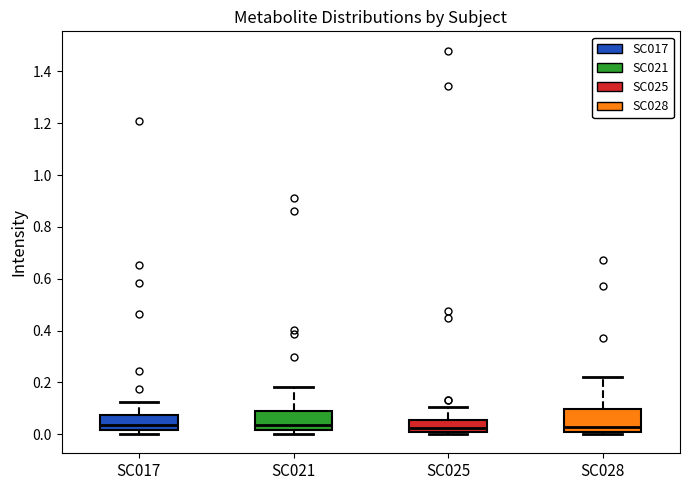

Reading left to right, read every box against the y-axis: the position of its median line, the range the box covers, and the ends of its whiskers. The values are not printed on the chart, so give them approximately, as read against the axis.

SC017: median 0.04, box 0.02 to 0.08, whiskers 0.00 to 0.12
SC021: median 0.04, box 0.02 to 0.10, whiskers 0.00 to 0.18
SC025: median 0.02, box 0.00 to 0.06, whiskers 0.00 (just below the box's lower edge) to 0.10
SC028: median 0.02, box 0.00 to 0.10, whiskers 0.00 (just below the box's lower edge) to 0.22